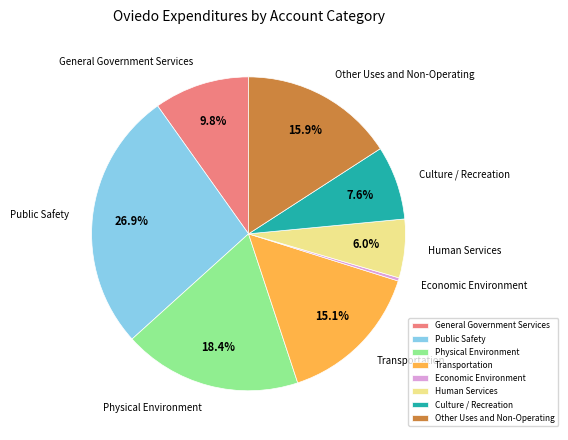

Is Culture / Recreation the majority of the pie?

No